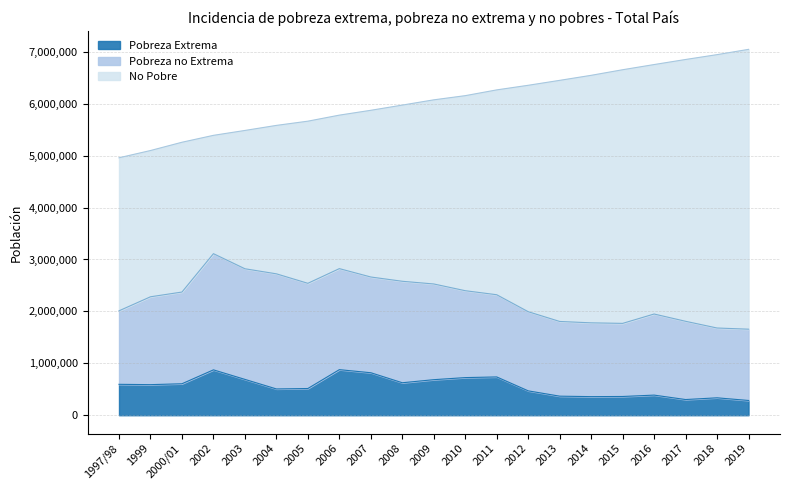

Where is Pobreza no Extrema nearest to the value 1791254?

2000/01